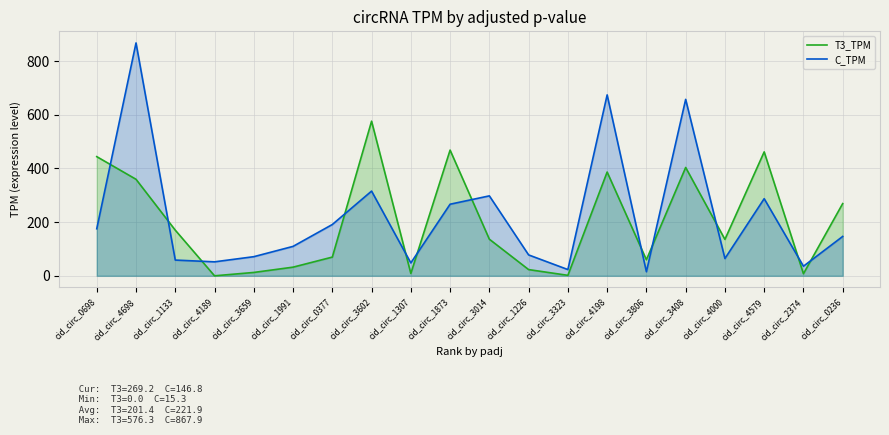

True or false: T3_TPM has a value of 300.5 at cid_circ_4579.

False